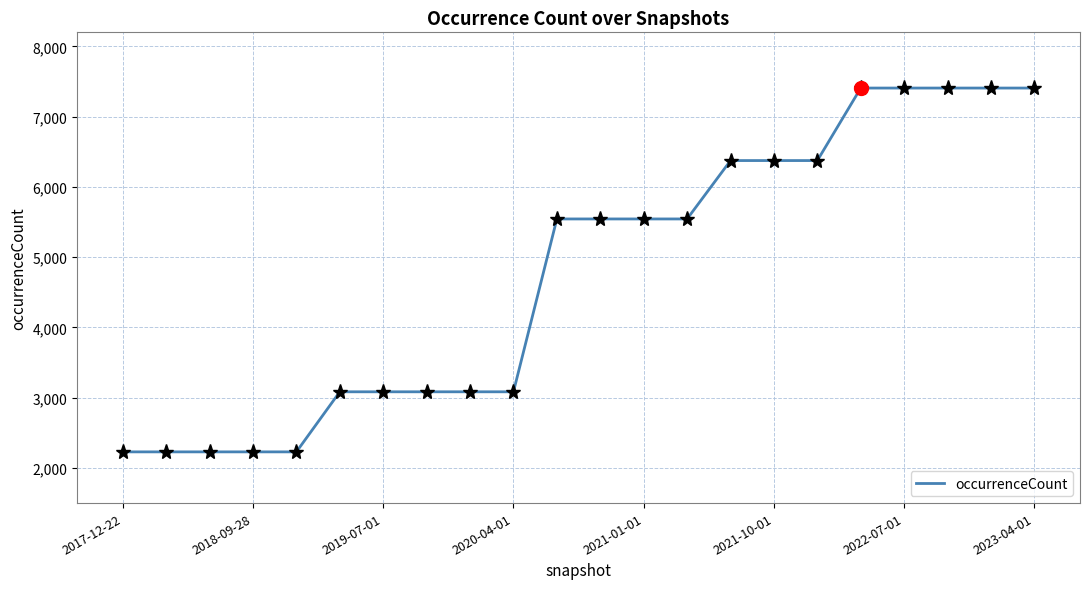

What is the maximum value shown in the chart?

7407